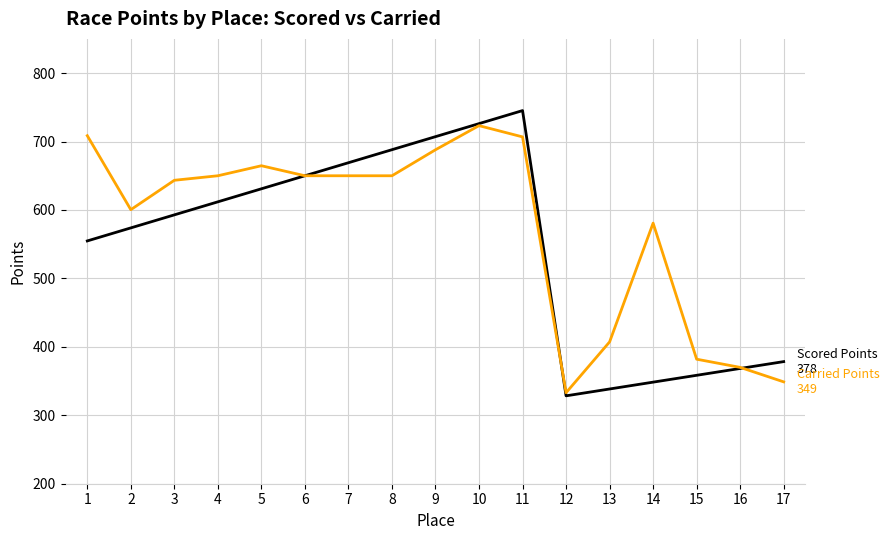

What is the total value across all series at 15?

740.4